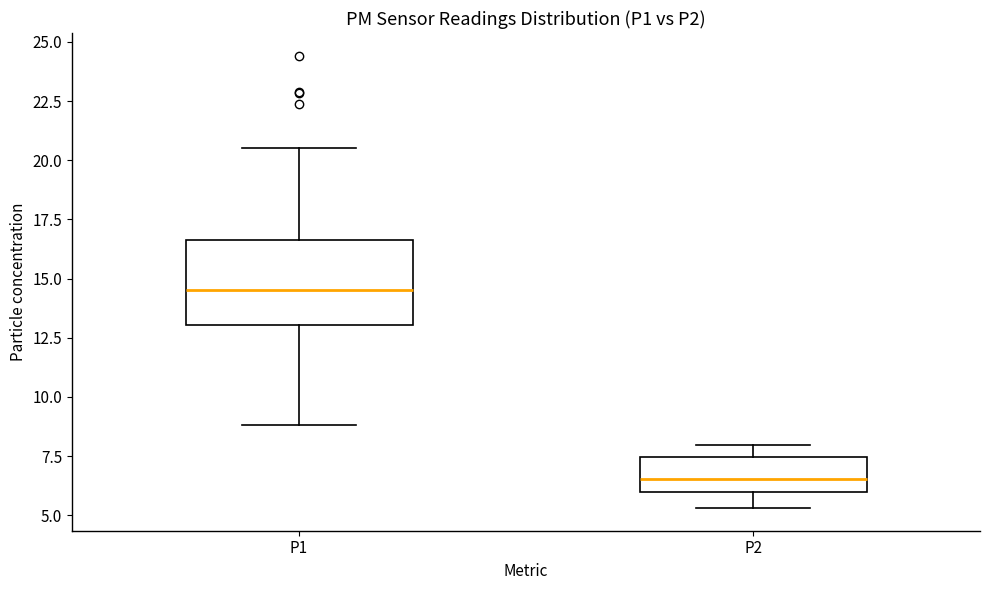

Reading left to right, transcribe this box plot: for each box, give where its median line is, the range the box spans, and where its two whiskers end, as read against the y-axis. The values are not printed on the chart, so give them approximately, as read against the axis.

P1: median 14.5, box 13.0 to 16.5, whiskers 9.0 to 20.5
P2: median 6.5, box 6.0 to 7.5, whiskers 5.5 to 8.0